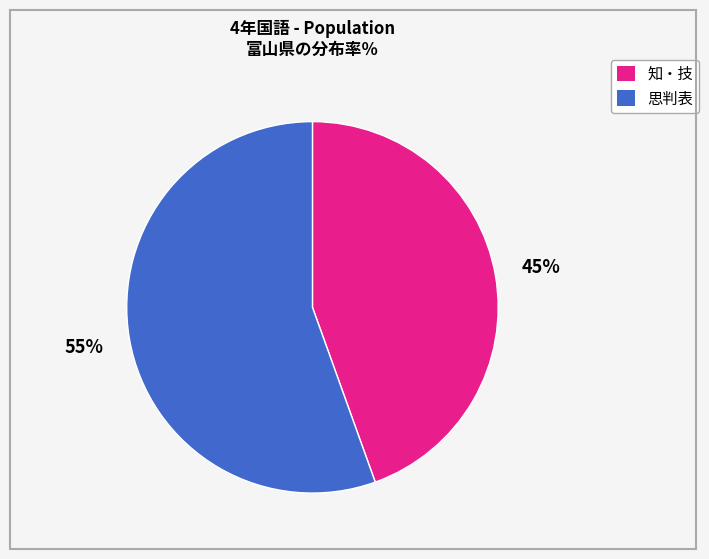

Does any single category account for the majority?

Yes